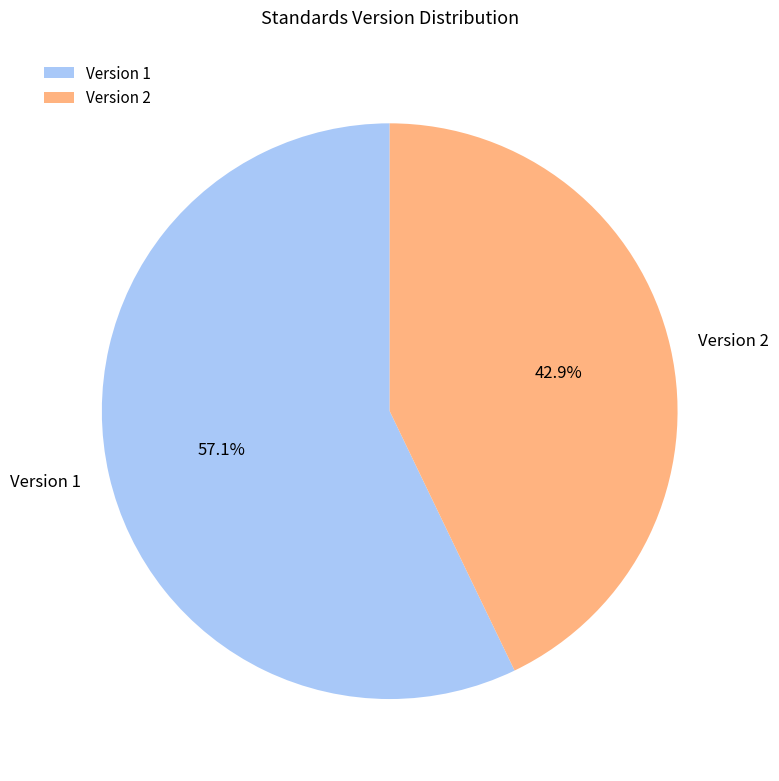

Combined, do Version 1 and Version 2 account for over 50%?

Yes